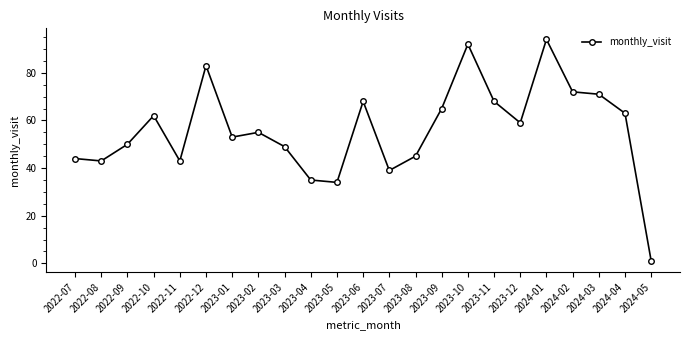

At which category does the chart reach its minimum across all series?

2024-05